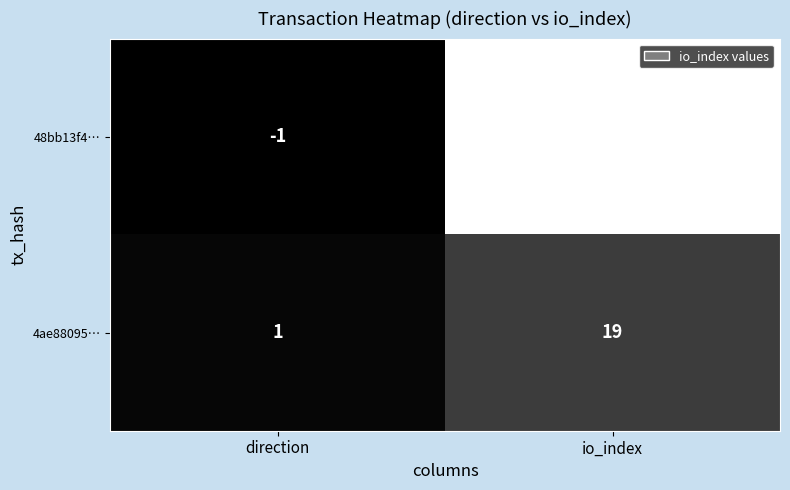

At which label is 48bb13f4… closest to 40?

direction